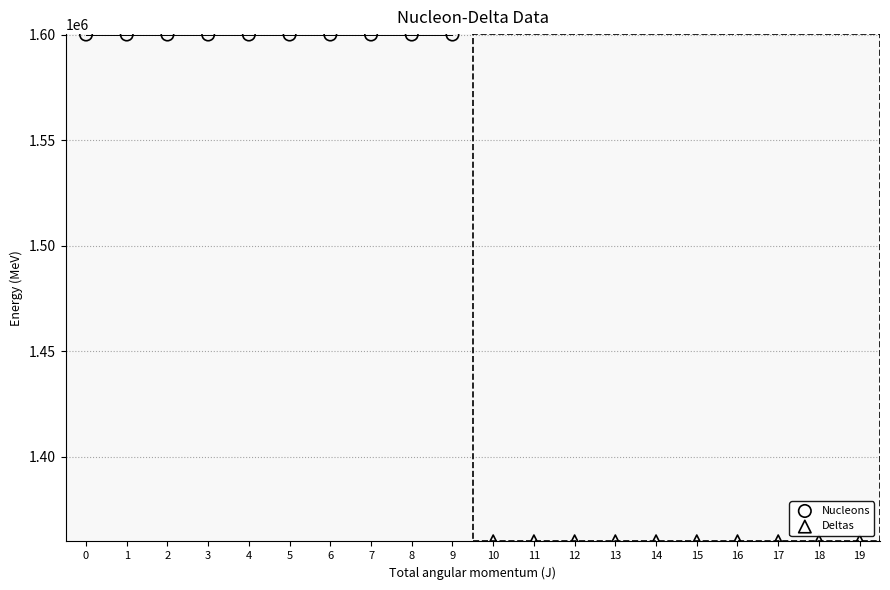

Which series reaches the maximum Y coordinate?

Nucleons